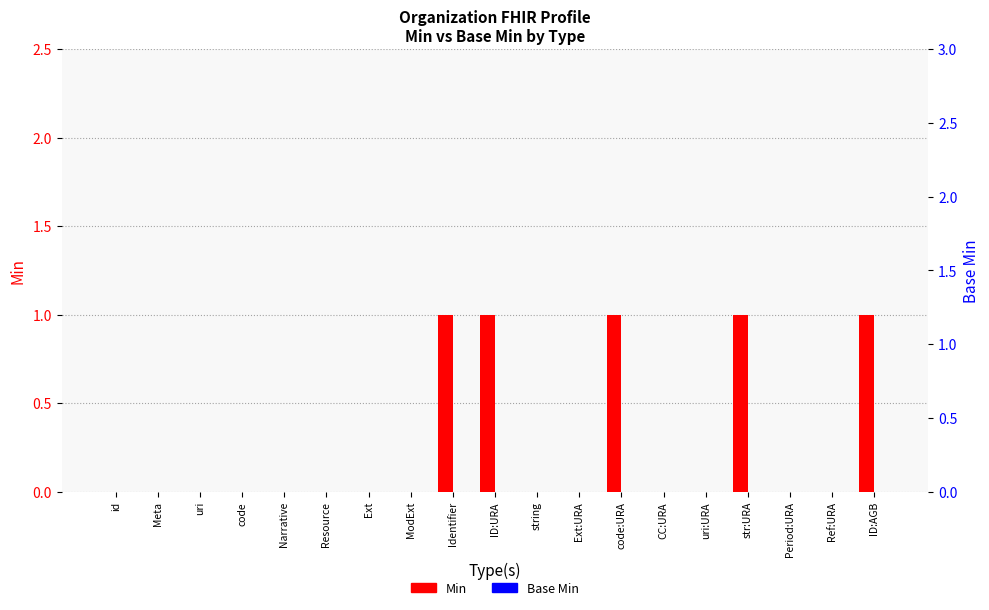

What is the label of the 2nd bar from the right?

Ref:URA